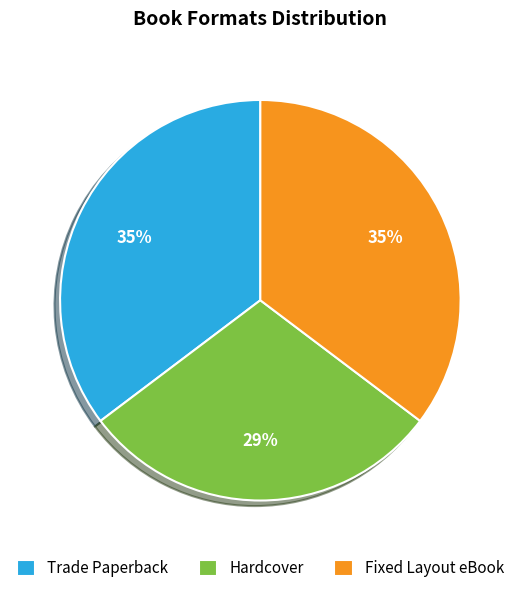

Combined, do Hardcover and Trade Paperback account for over 50%?

Yes